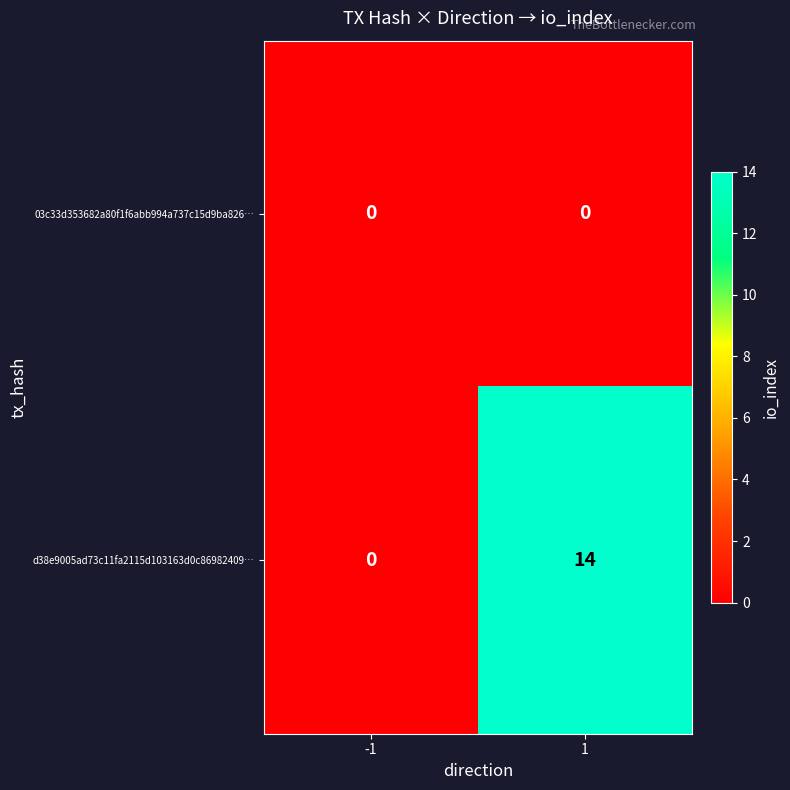

List the labels in order of d38e9005ad73c11fa2115d103163d0c86982409… value, smallest first.

-1, 1